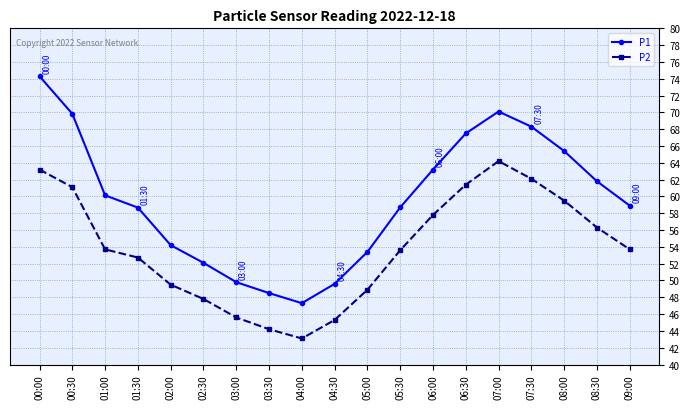

The P1 series shows 33.7 at 05:30. True or false?

False